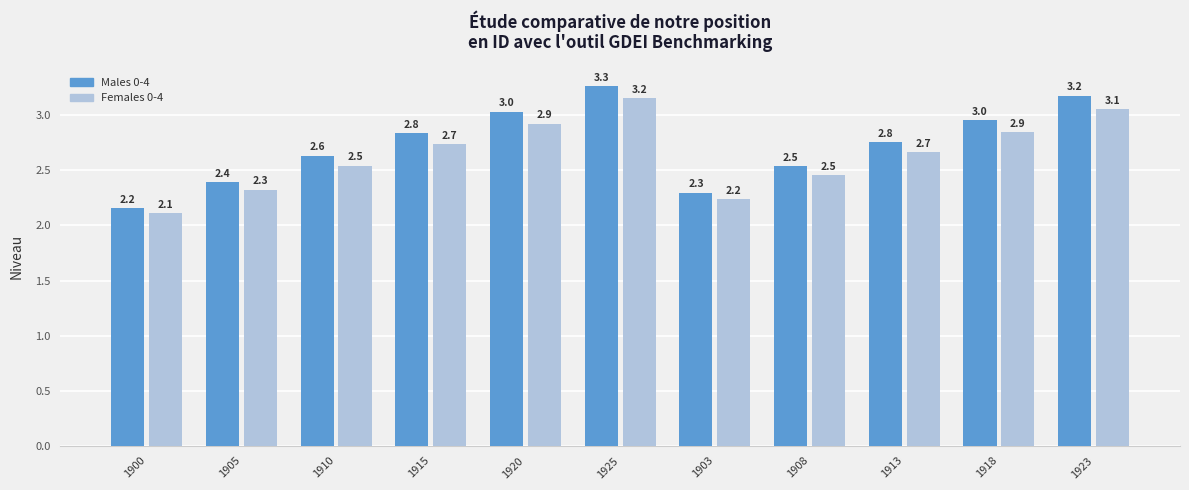

What is the spread (max minus min) of values at 1918?

0.1